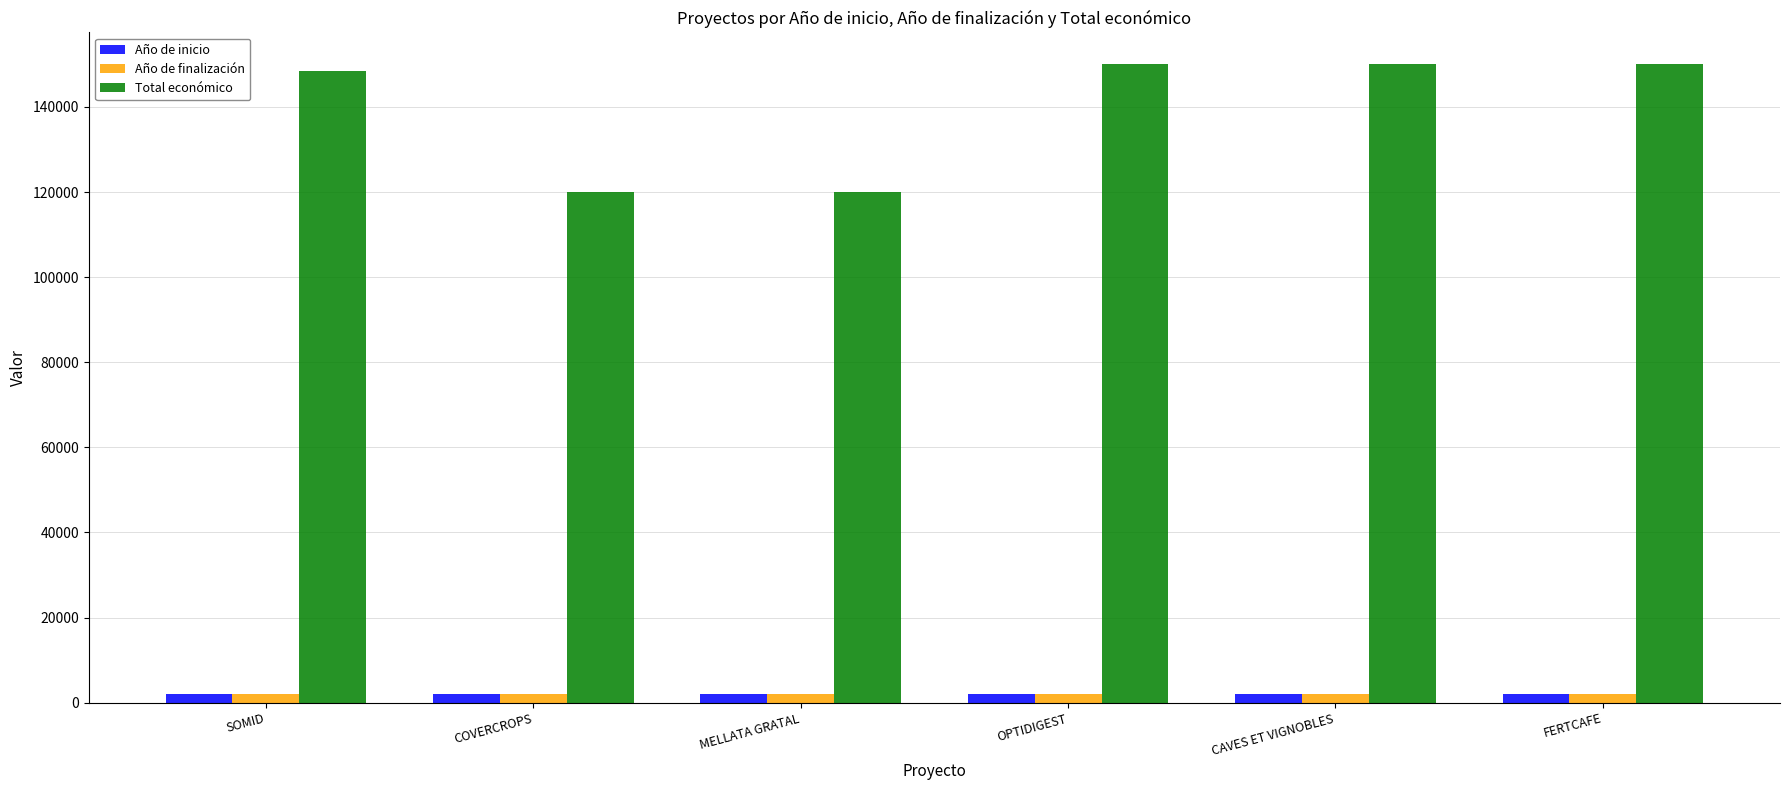

Does the chart contain any negative values?

No